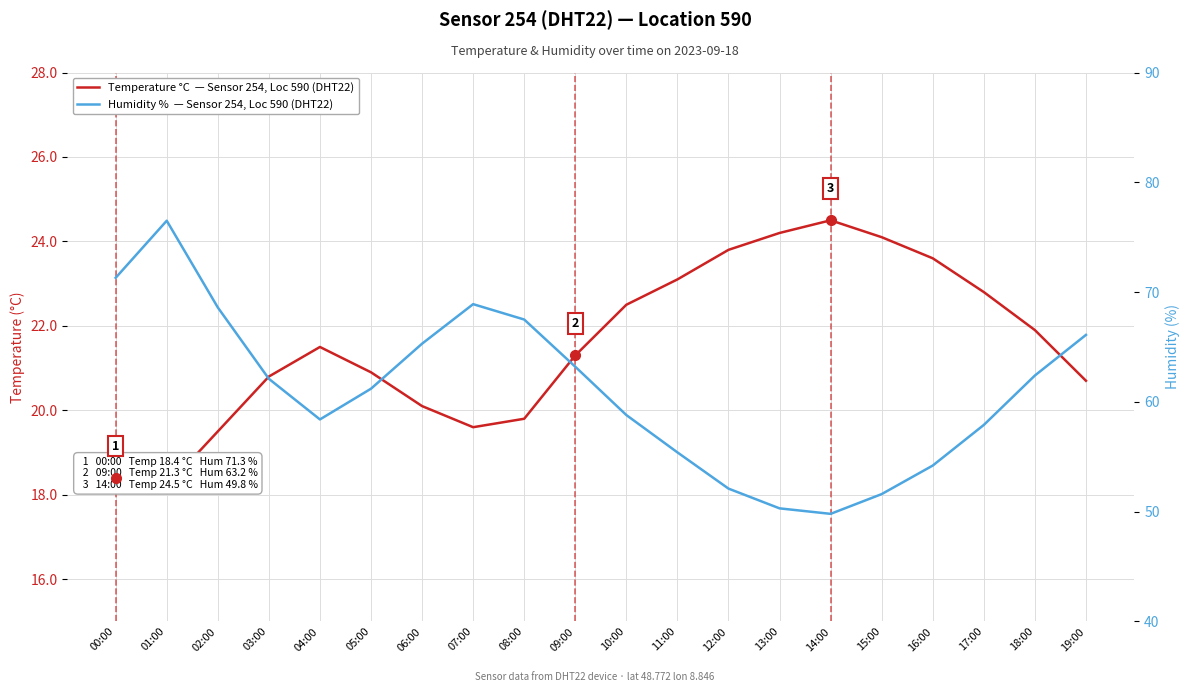

What are all the series names shown in the legend?

Temperature °C  — Sensor 254, Loc 590 (DHT22), Humidity %  — Sensor 254, Loc 590 (DHT22)